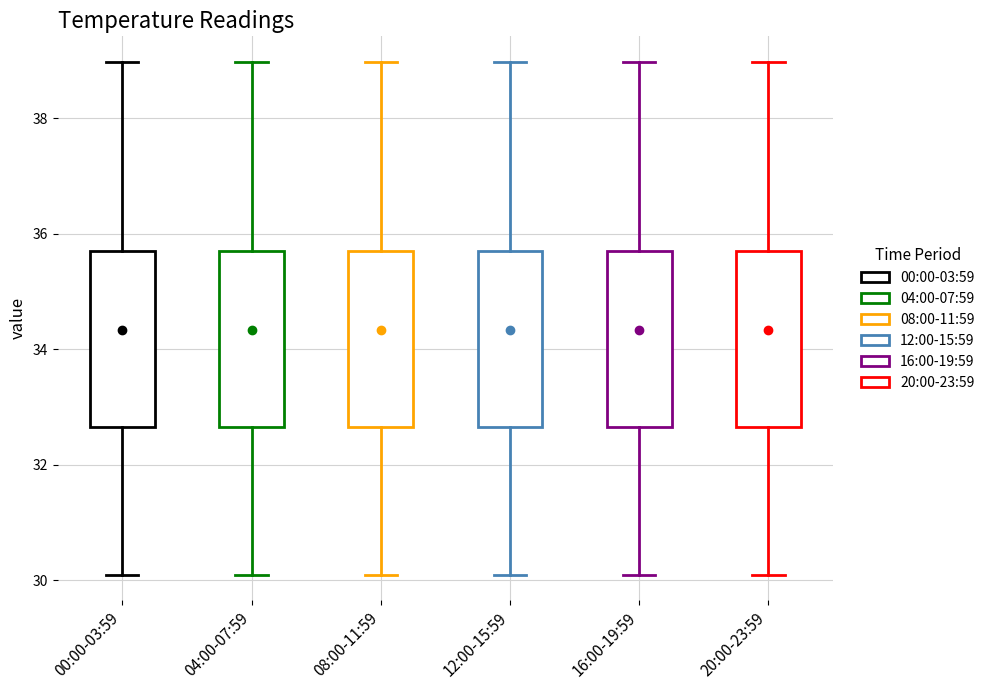

Reading left to right, read every box against the y-axis: the position of its median line, the range the box covers, and the ends of its whiskers. The values are not printed on the chart, so give them approximately, as read against the axis.

00:00-03:59: median 34.4, box 32.6 to 35.6, whiskers 30.2 to 39.0
04:00-07:59: median 34.4, box 32.6 to 35.6, whiskers 30.2 to 39.0
08:00-11:59: median 34.4, box 32.6 to 35.6, whiskers 30.2 to 39.0
12:00-15:59: median 34.4, box 32.6 to 35.6, whiskers 30.2 to 39.0
16:00-19:59: median 34.4, box 32.6 to 35.6, whiskers 30.2 to 39.0
20:00-23:59: median 34.4, box 32.6 to 35.6, whiskers 30.2 to 39.0